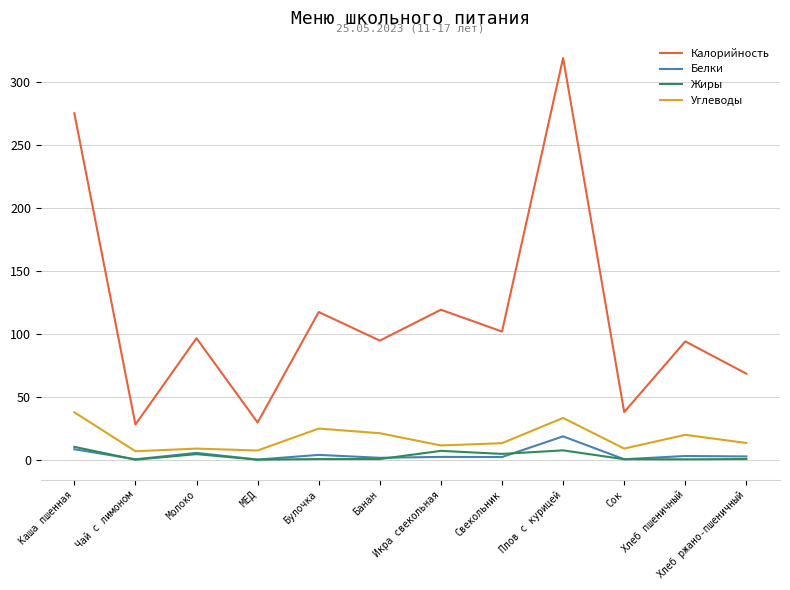

What is the difference between the maximum and second lowest values in the Калорийность series?

289.3